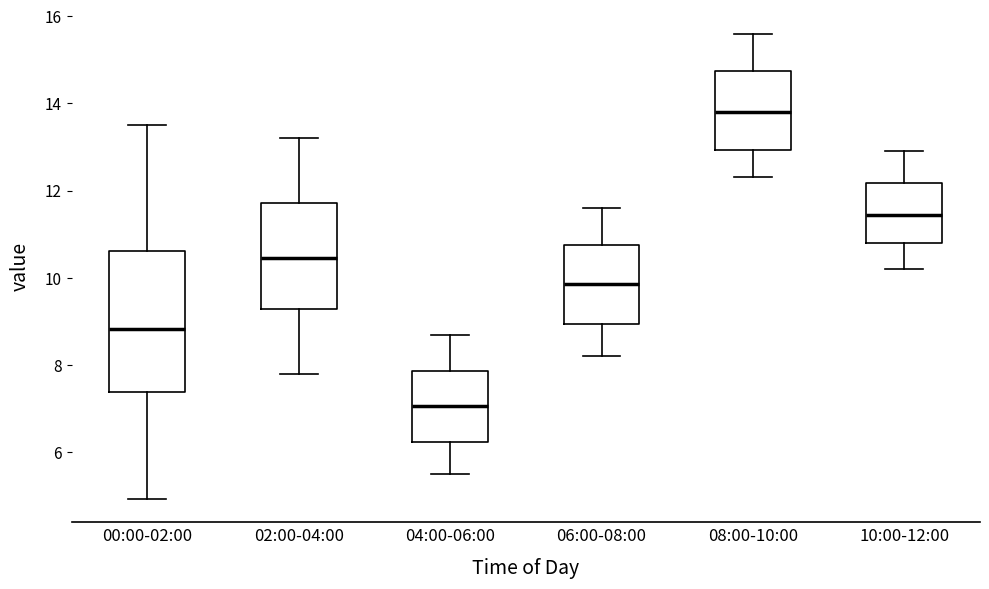

Reading left to right, transcribe this box plot: for each box, give where its median line is, the range the box spans, and where its two whiskers end, as read against the y-axis. The values are not printed on the chart, so give them approximately, as read against the axis.

00:00-02:00: median 8.8, box 7.4 to 10.6, whiskers 5.0 to 13.6
02:00-04:00: median 10.4, box 9.2 to 11.8, whiskers 7.8 to 13.2
04:00-06:00: median 7.0, box 6.2 to 7.8, whiskers 5.6 to 8.8
06:00-08:00: median 9.8, box 9.0 to 10.8, whiskers 8.2 to 11.6
08:00-10:00: median 13.8, box 13.0 to 14.8, whiskers 12.4 to 15.6
10:00-12:00: median 11.4, box 10.8 to 12.2, whiskers 10.2 to 13.0